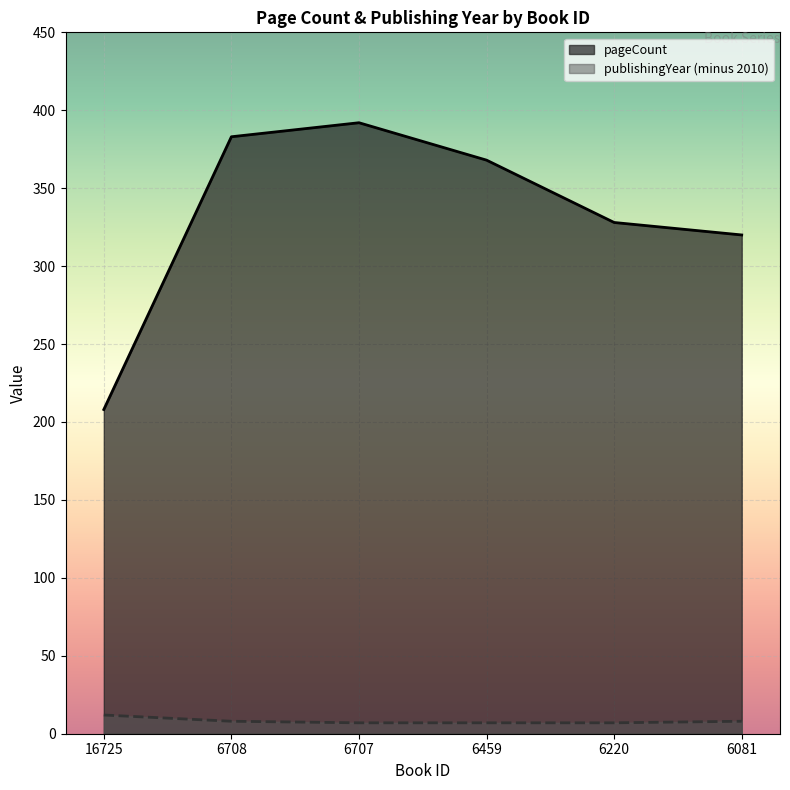

True or false: publishingYear and pageCount cross at least once.

False